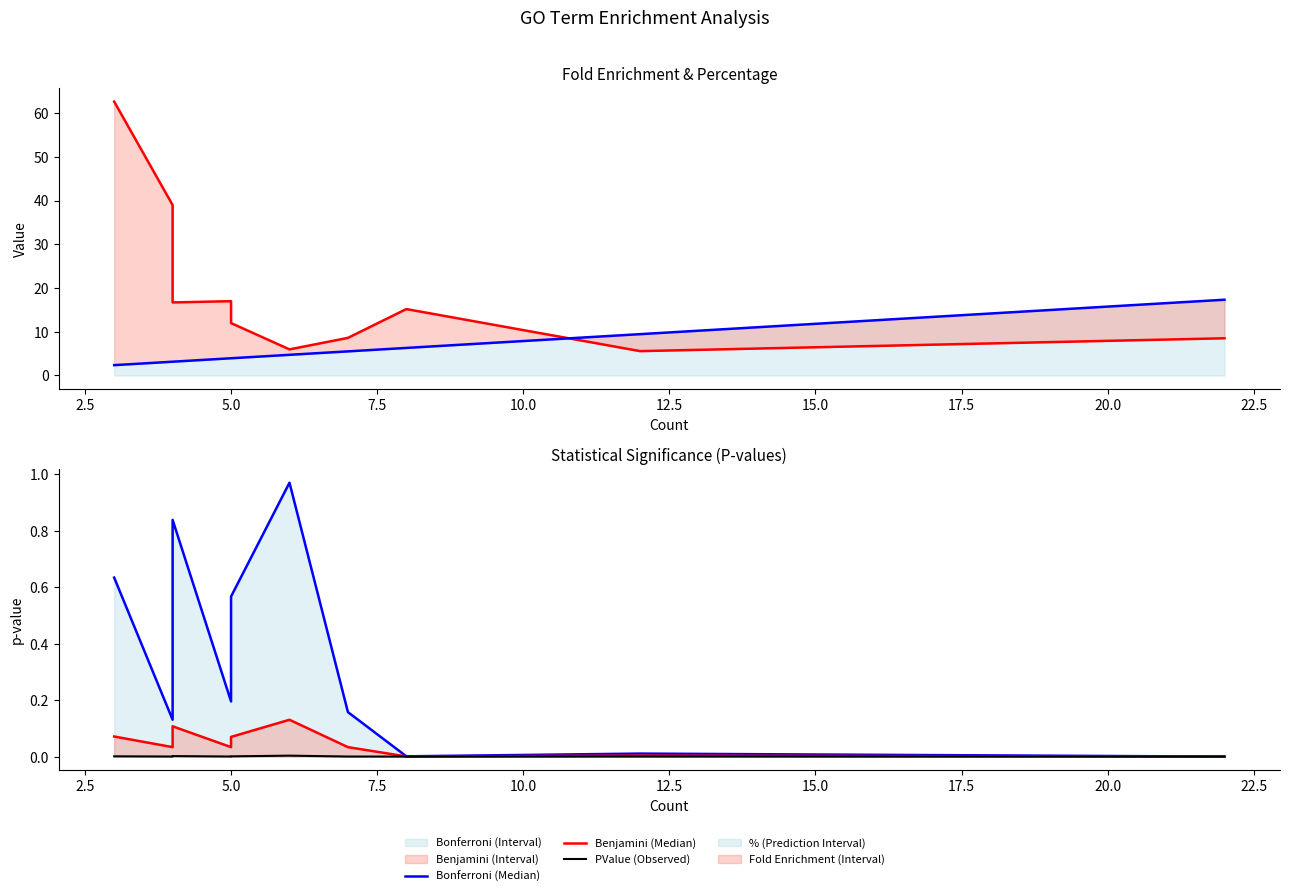

Reading left to right, list all the values displayed in this chart.

Fold Enrichment (Median): 62.6	39.0	16.7	17.0	12.0	6.0	8.6	15.2	5.6	8.5
% (Median): 2.4	3.1	3.1	3.9	3.9	4.7	5.5	6.3	9.4	17.3
Bonferroni (Median): 0.6	0.1	0.8	0.2	0.6	1.0	0.2	0.0	0.0	0.0
Benjamini (Median): 0.1	0.0	0.1	0.0	0.1	0.1	0.0	0.0	0.0	0.0
PValue (Observed): 0.0	0.0	0.0	0.0	0.0	0.0	0.0	0.0	0.0	0.0